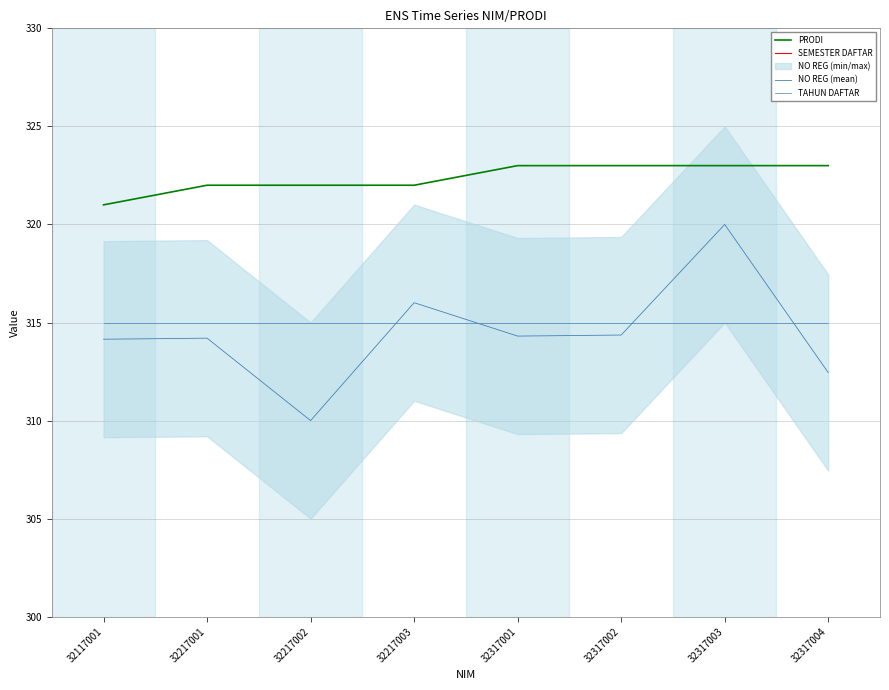

True or false: SEMESTER DAFTAR and NO REG (mean) cross at least once.

False